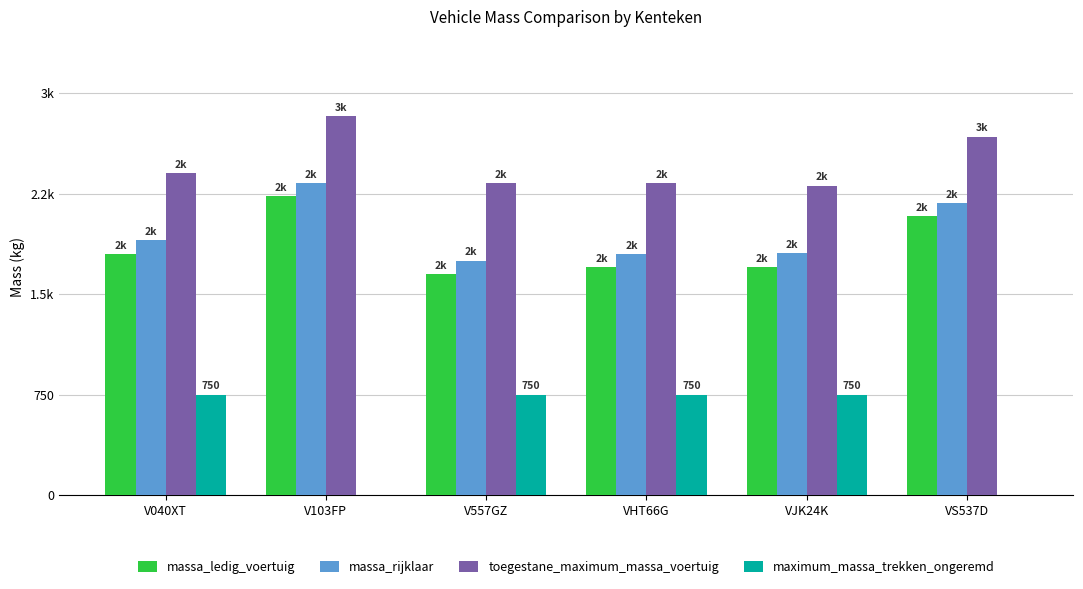

Which category has the lowest value in the maximum_massa_trekken_ongeremd series?

V103FP